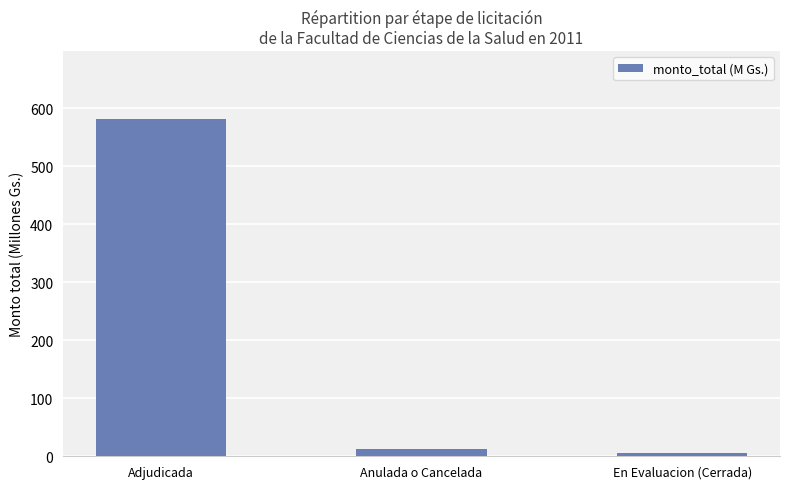

Count the number of values greater than 12.

2